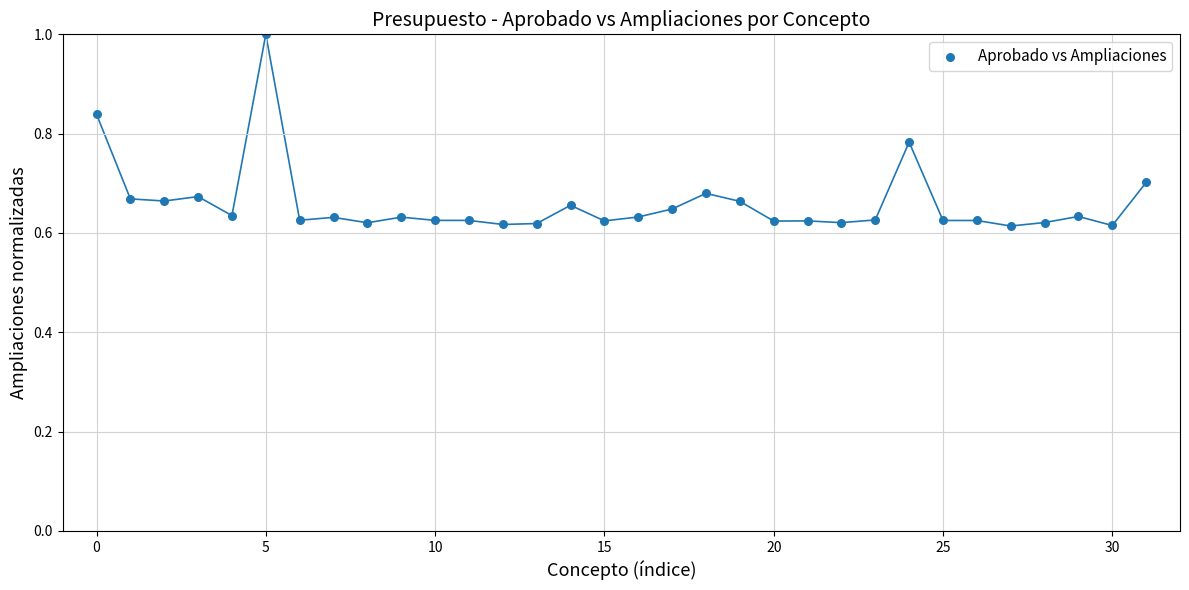

What is the range of Y values (max minus min)?

0.4